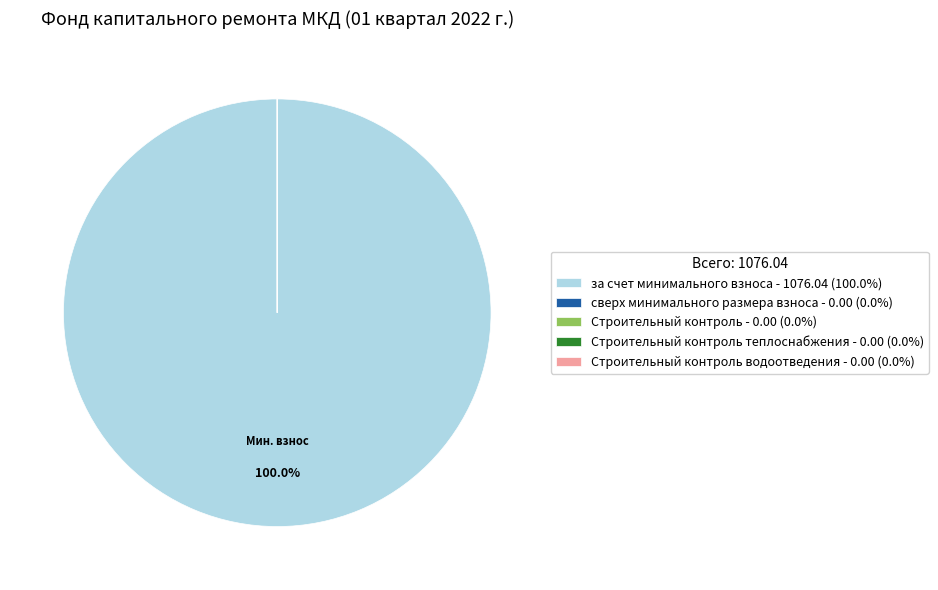

Is there a majority slice in this chart?

Yes